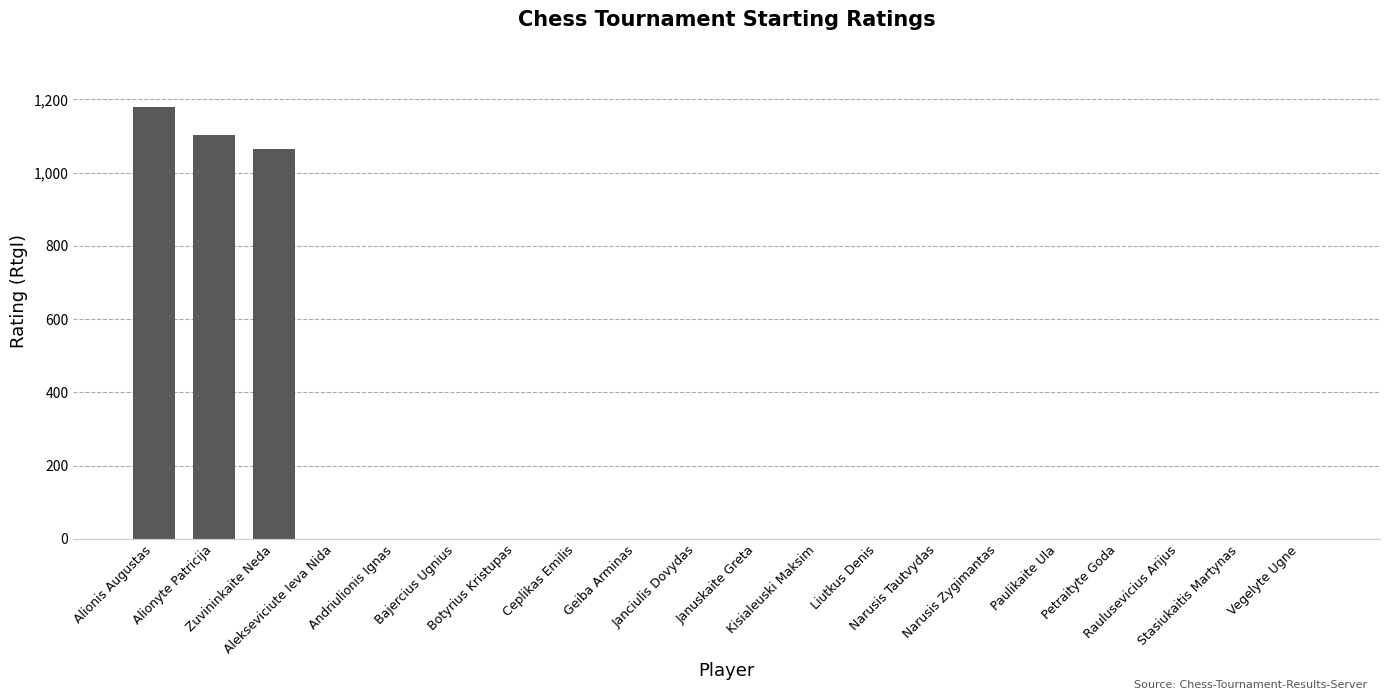

What is the greatest value displayed?

1178